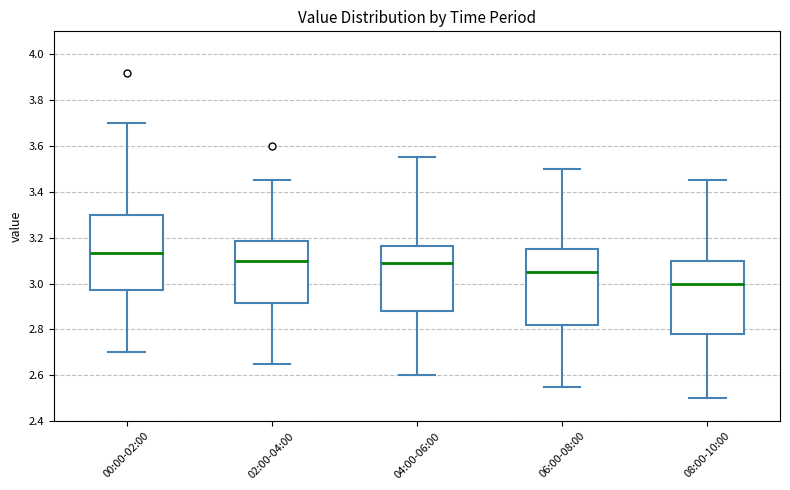

Which box has the highest median line?

00:00-02:00